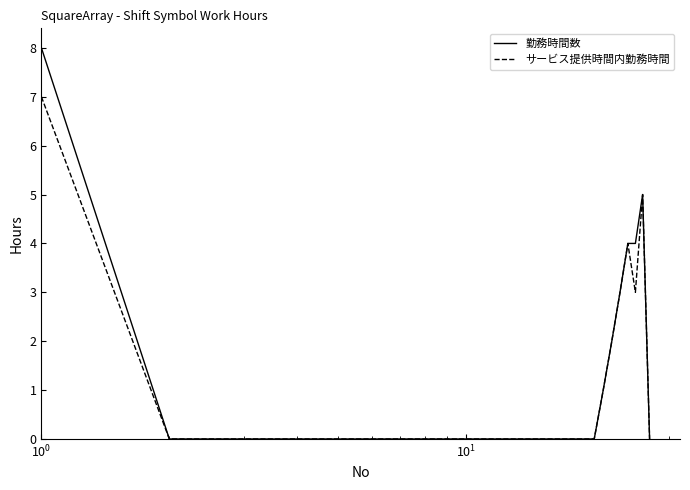

Which series has the largest range (max minus min)?

勤務時間数